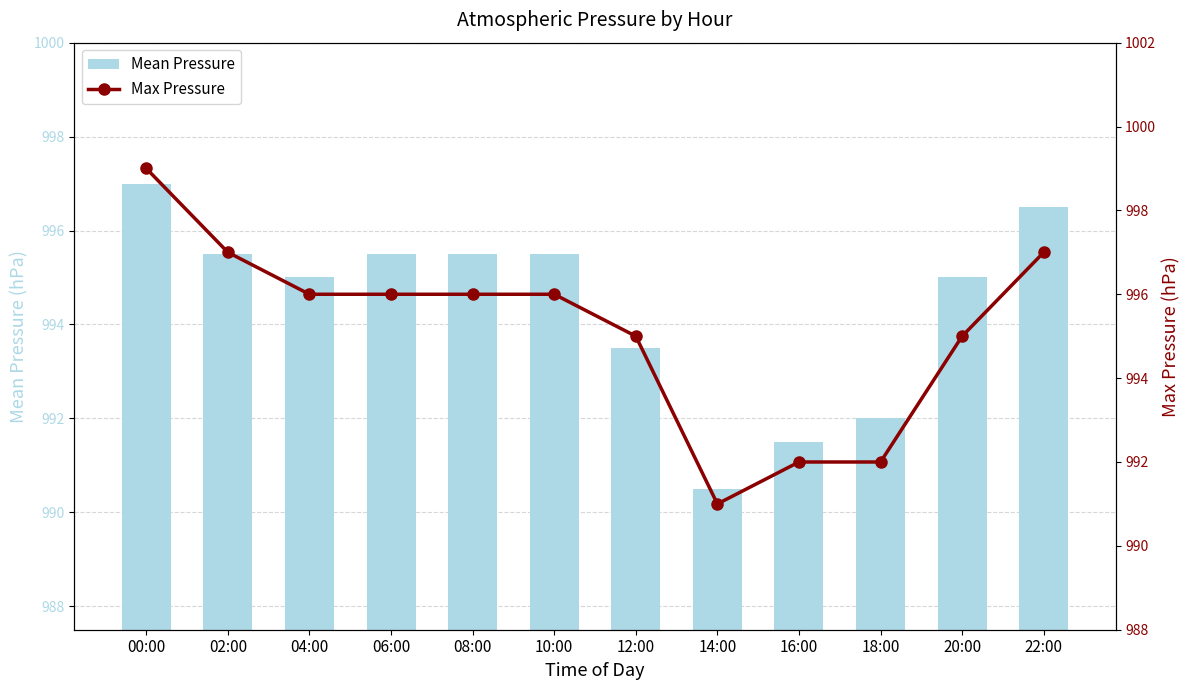

How many groups of bars are there?

12